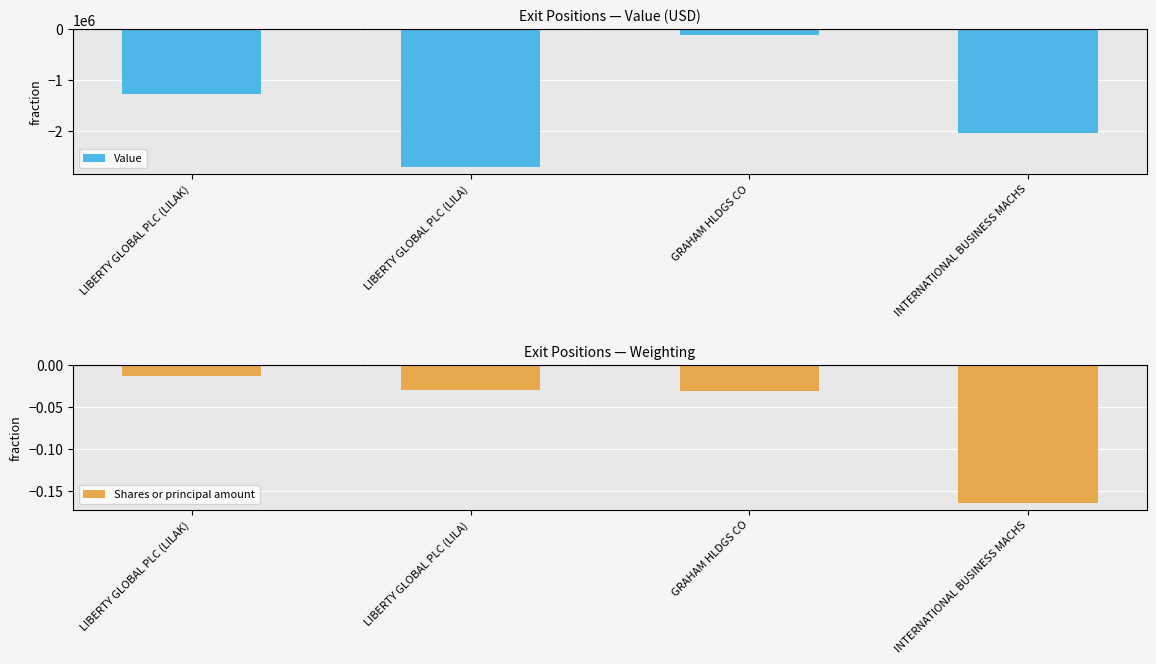

Rank the series by their maximum value, from highest to lowest.

Shares or principal amount, Value